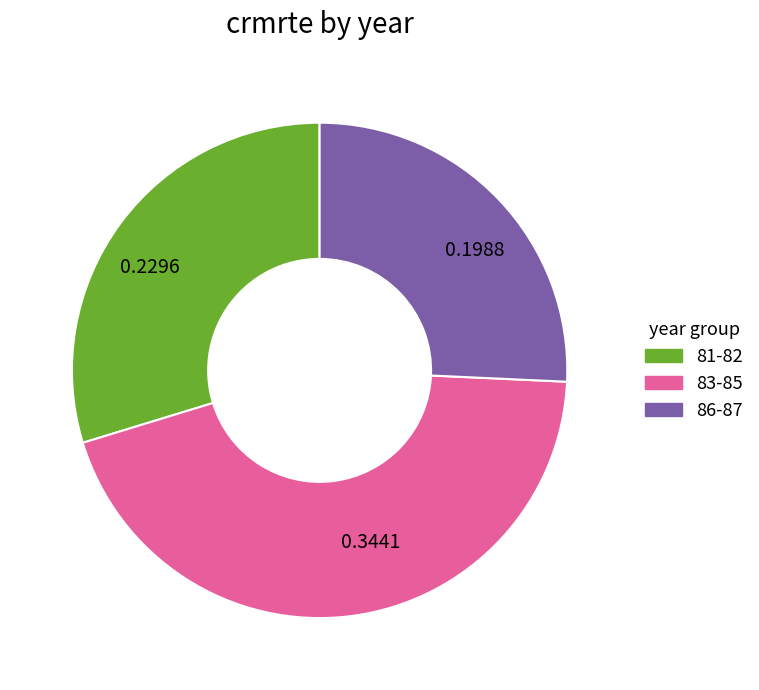

Which slice is the largest?

0.3441